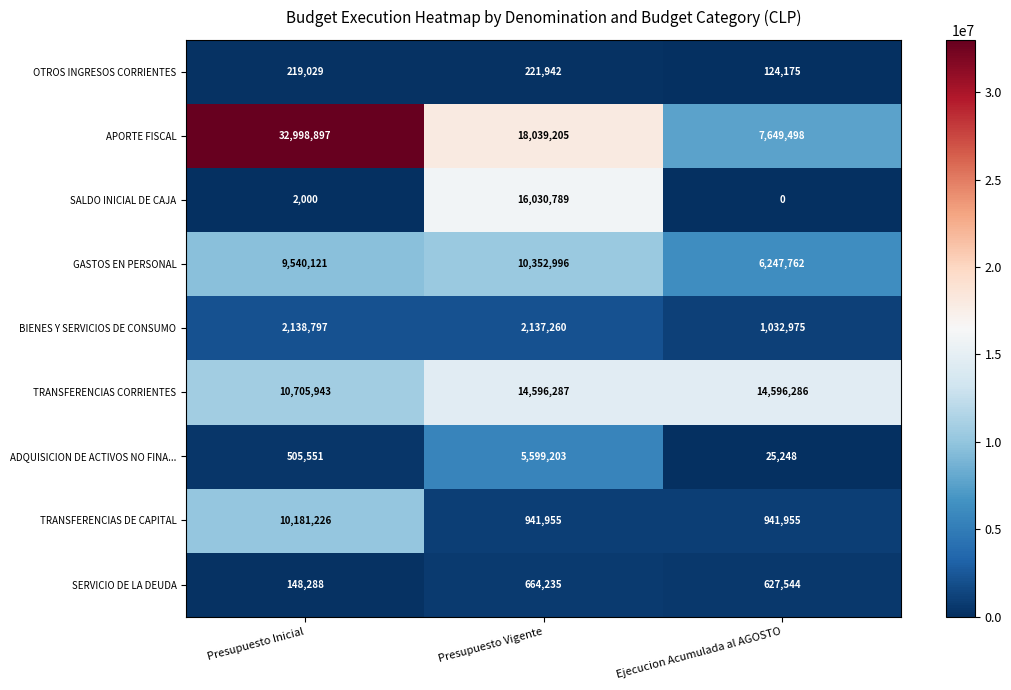

What is the average value of the APORTE FISCAL series?

19562533